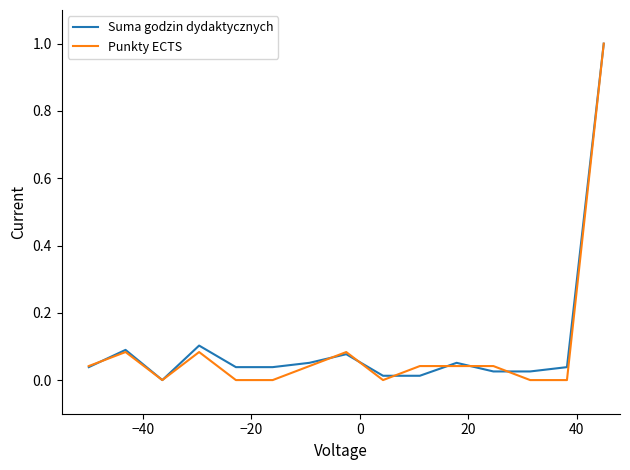

What is the highest value of the Suma godzin dydaktycznych series?

1.0